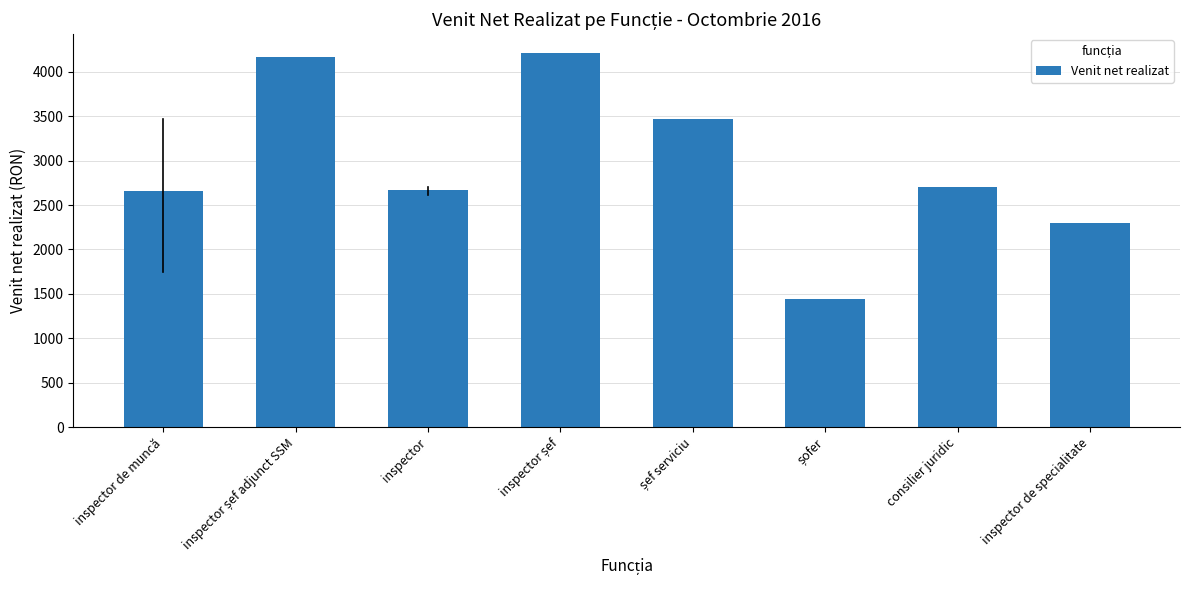

Count the number of categories in the chart.

8